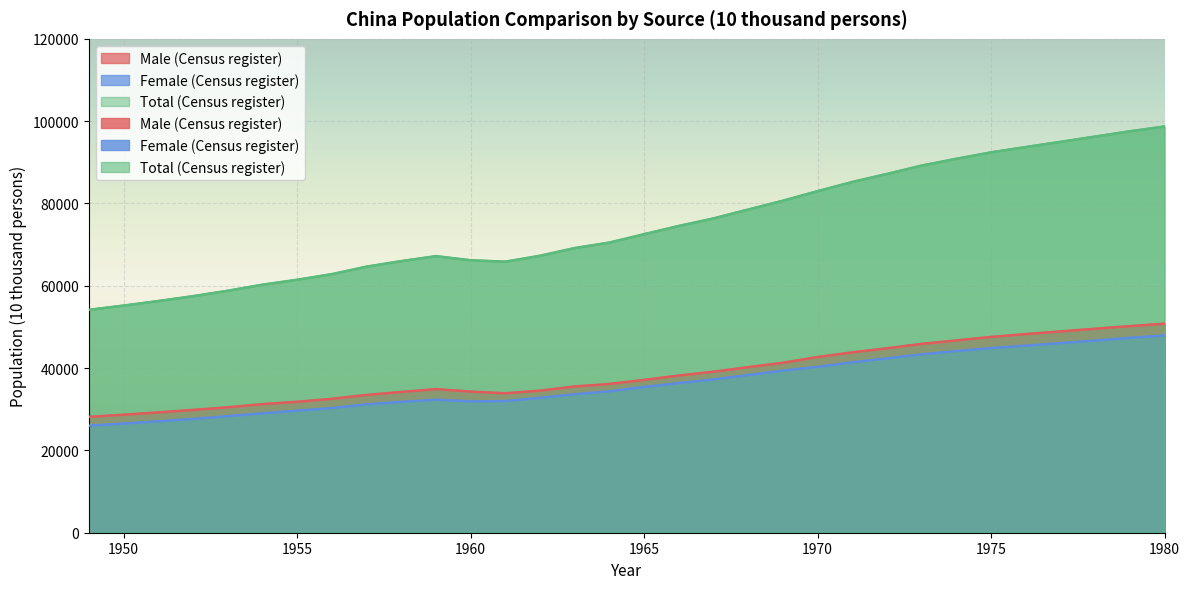

At 1976, list the series in order from largest to smallest.

Total (Census register), Male (Census register), Female (Census register)